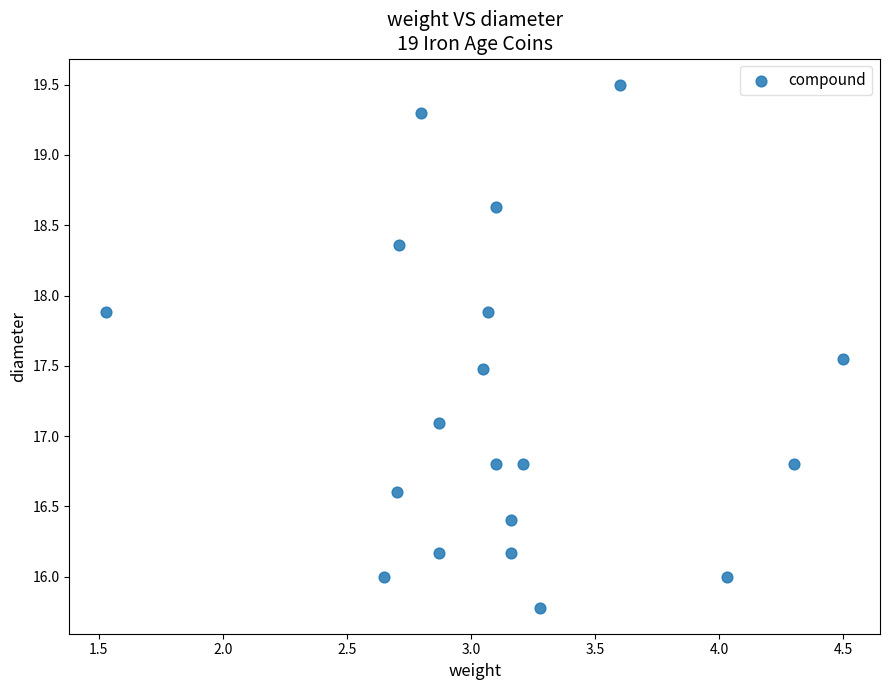

What Y value in the scatter plot is closest to 17?

17.1